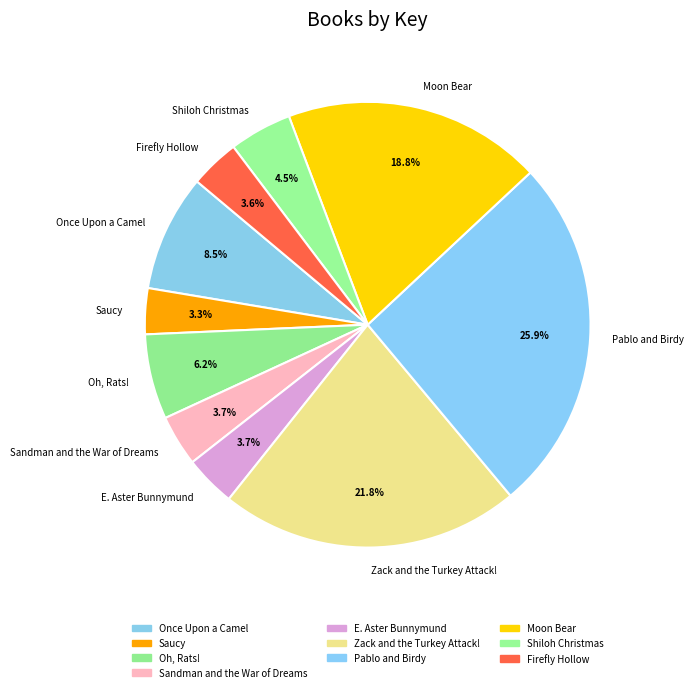

To the nearest percent, what portion does Oh, Rats! represent?

6%